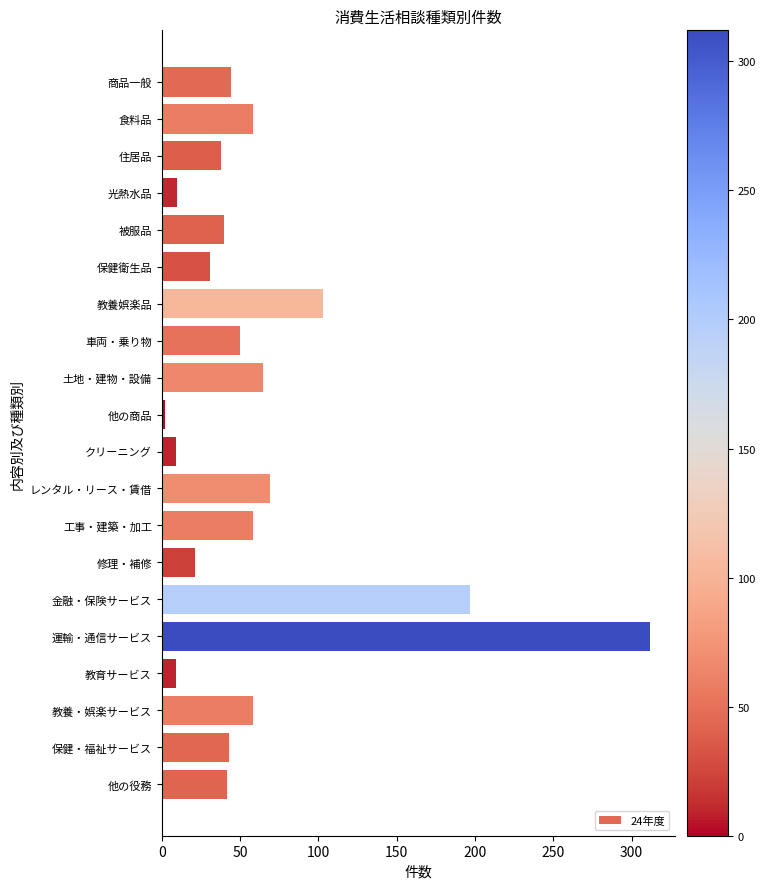

What is the smallest value displayed?

2